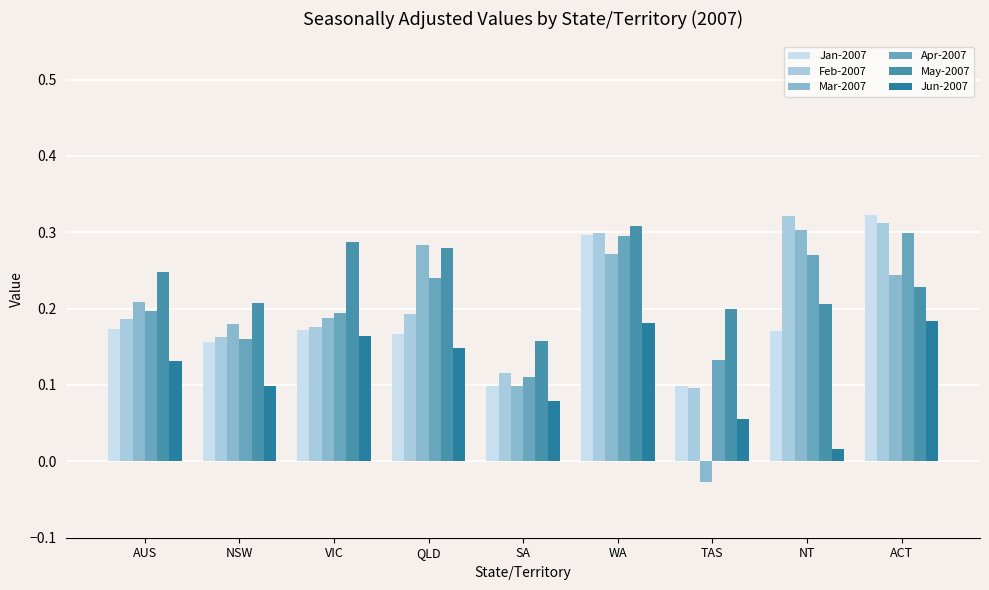

Reading left to right, transcribe all the data shown in this chart.

Jan-2007: AUS=0.2	NSW=0.2	VIC=0.2	QLD=0.2	SA=0.1	WA=0.3	TAS=0.1	NT=0.2	ACT=0.3
Feb-2007: AUS=0.2	NSW=0.2	VIC=0.2	QLD=0.2	SA=0.1	WA=0.3	TAS=0.1	NT=0.3	ACT=0.3
Mar-2007: AUS=0.2	NSW=0.2	VIC=0.2	QLD=0.3	SA=0.1	WA=0.3	TAS=-0.0	NT=0.3	ACT=0.2
Apr-2007: AUS=0.2	NSW=0.2	VIC=0.2	QLD=0.2	SA=0.1	WA=0.3	TAS=0.1	NT=0.3	ACT=0.3
May-2007: AUS=0.2	NSW=0.2	VIC=0.3	QLD=0.3	SA=0.2	WA=0.3	TAS=0.2	NT=0.2	ACT=0.2
Jun-2007: AUS=0.1	NSW=0.1	VIC=0.2	QLD=0.1	SA=0.1	WA=0.2	TAS=0.1	NT=0.0	ACT=0.2